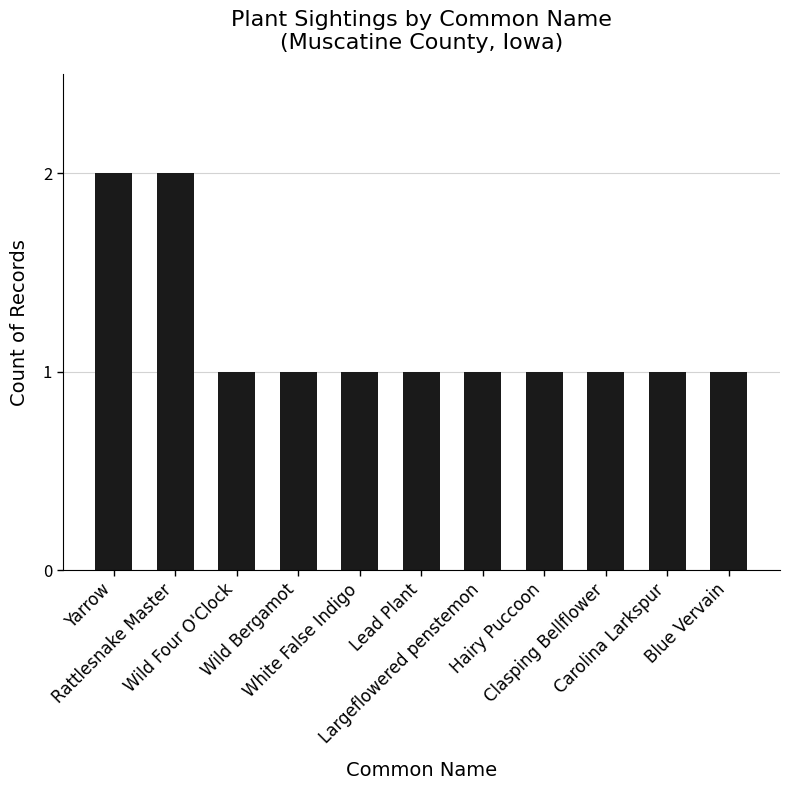

What is the change in value from Yarrow to Lead Plant?

-1